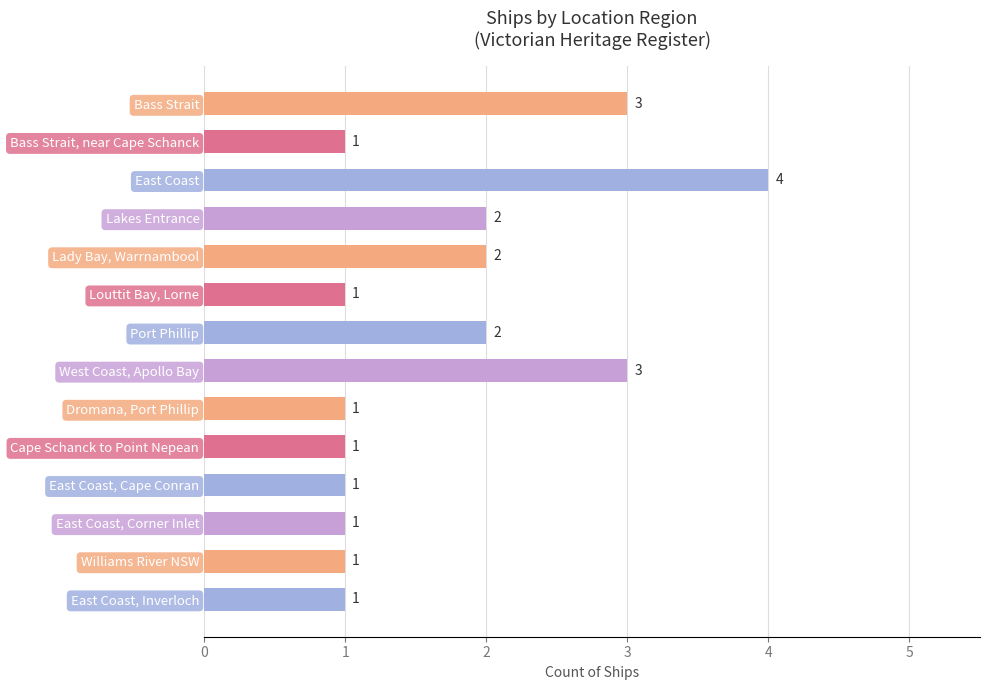

What is the sum of the values at East Coast, Inverloch and Lakes Entrance?

3